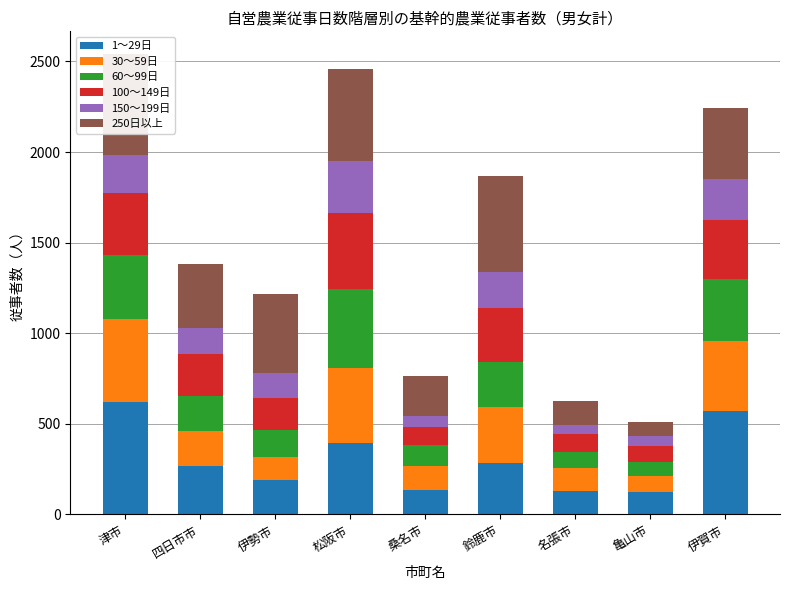

What position from the right is 松阪市?

6